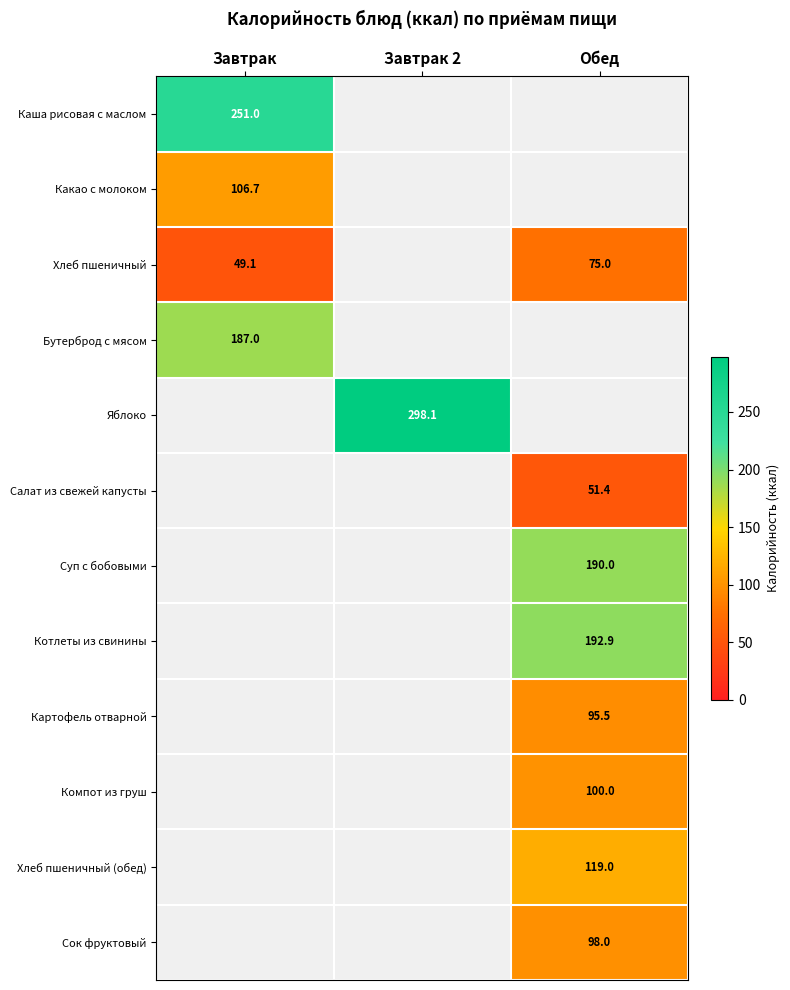

What is the difference between the Хлеб пшеничный values at Завтрак and Обед?

25.9